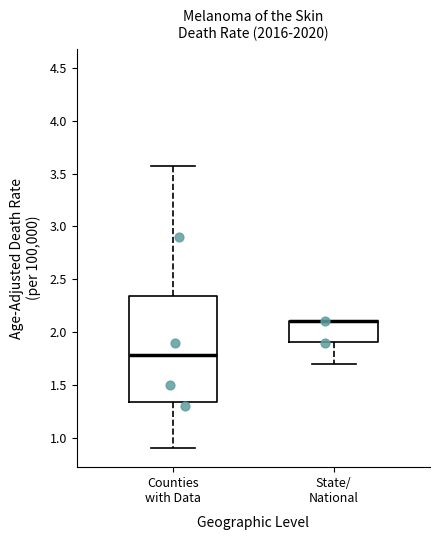

Reading left to right, transcribe this box plot: for each box, give where its median line is, the range the box spans, and where its two whiskers end, as read against the y-axis. The values are not printed on the chart, so give them approximately, as read against the axis.

Counties with Data: median 1.80, box 1.35 to 2.35, whiskers 0.90 to 3.60
State/ National: median 2.10 (drawn on the box's upper edge), box 1.90 to 2.10, whiskers 1.70 to 2.10